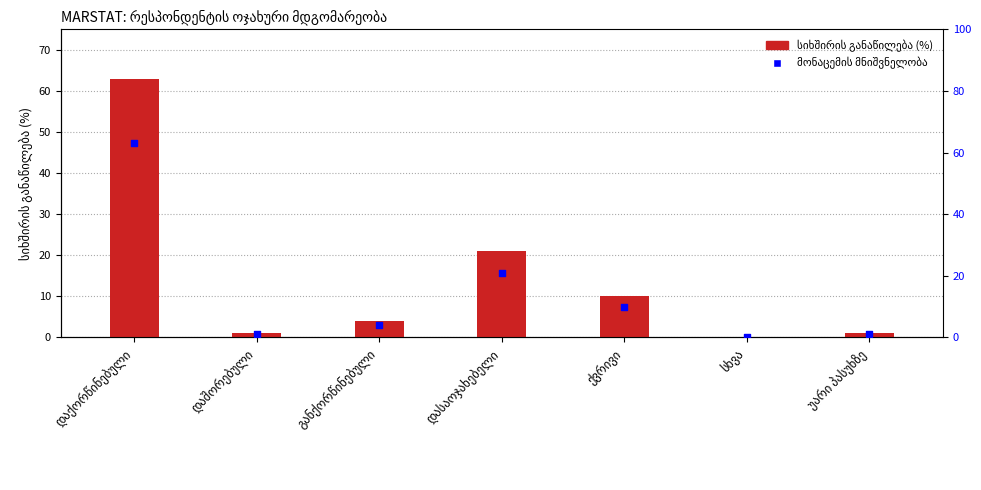

What are all the series names shown in the legend?

სიხშირის განაწილება (%), მონაცემის მნიშვნელობა